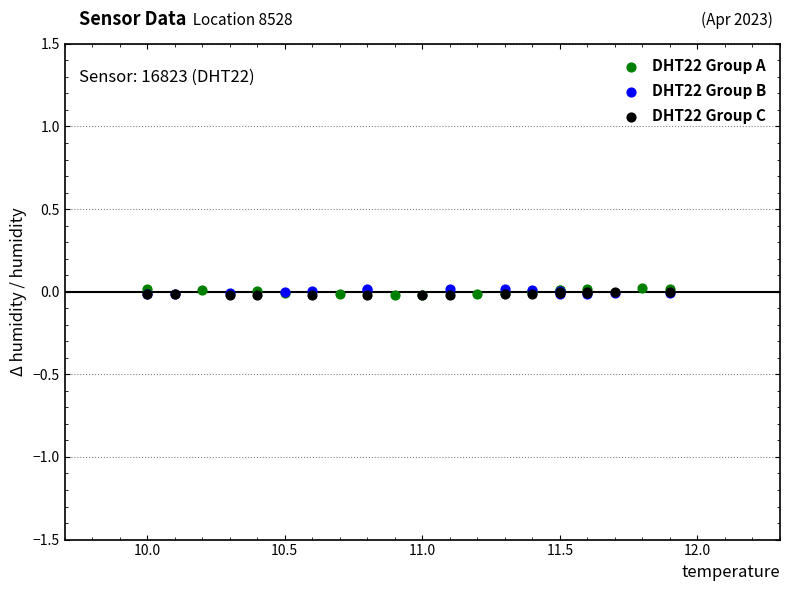

What are all the series names shown in the legend?

DHT22 Group A, DHT22 Group B, DHT22 Group C